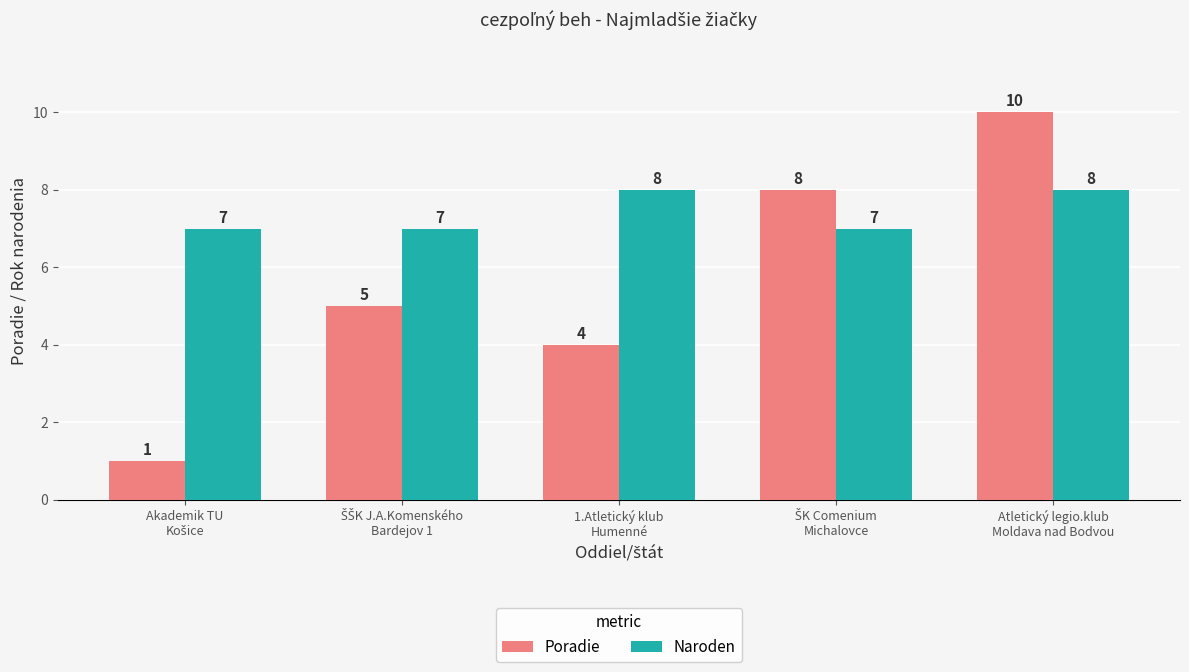

What is the maximum value for Naroden?

8